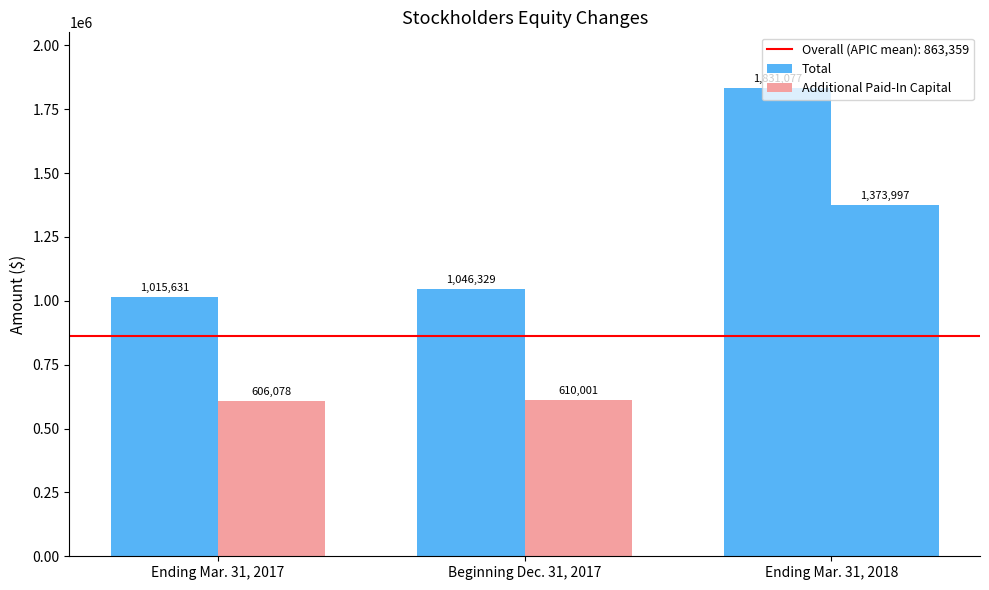

What is the total value across all series at Ending Mar. 31, 2018?

3205074